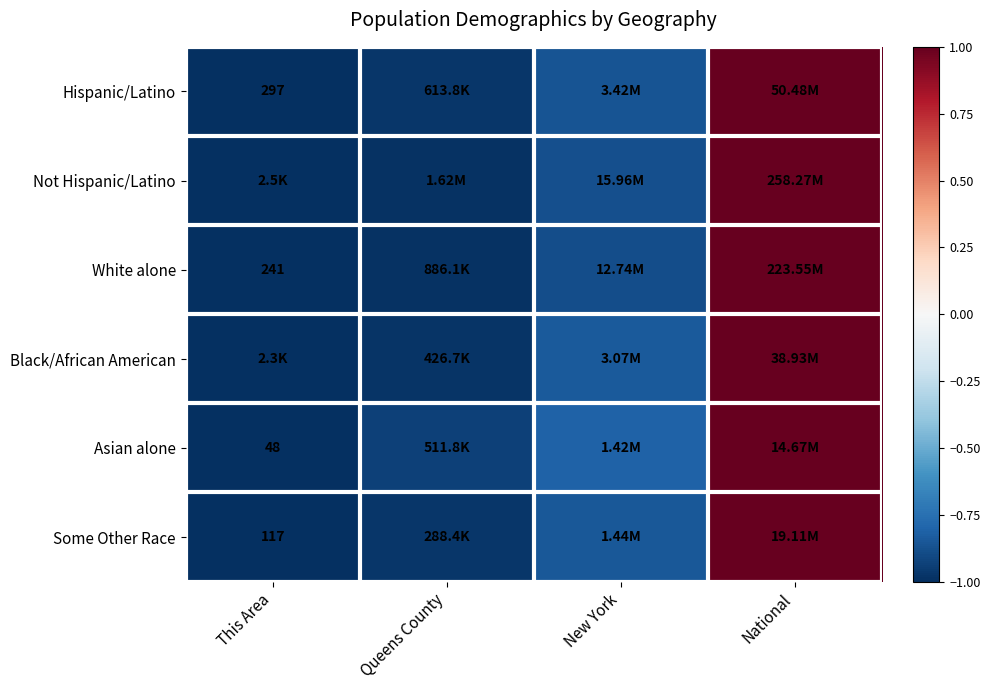

What is the smallest value displayed?

-1.0